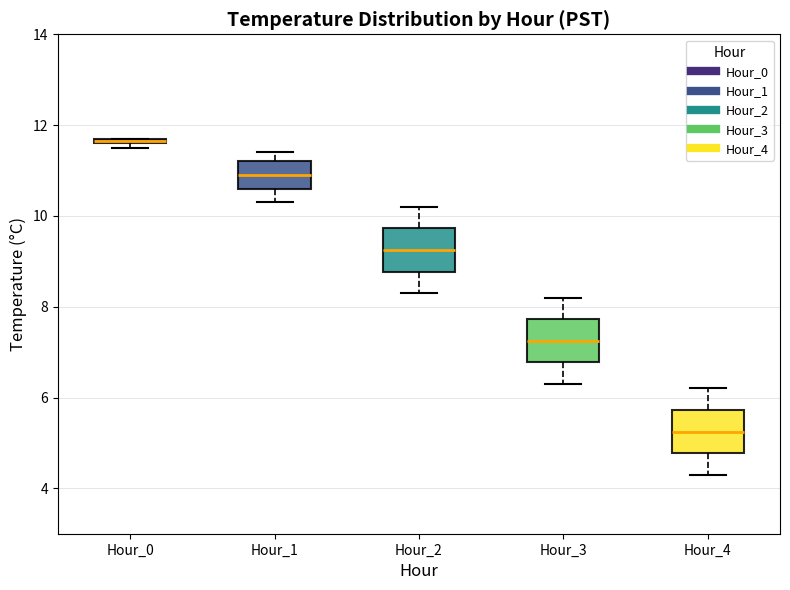

Where does the median line of the box for Hour_3 sit on the y-axis? The values are not printed on the chart, so give them approximately, as read against the axis.

7.2